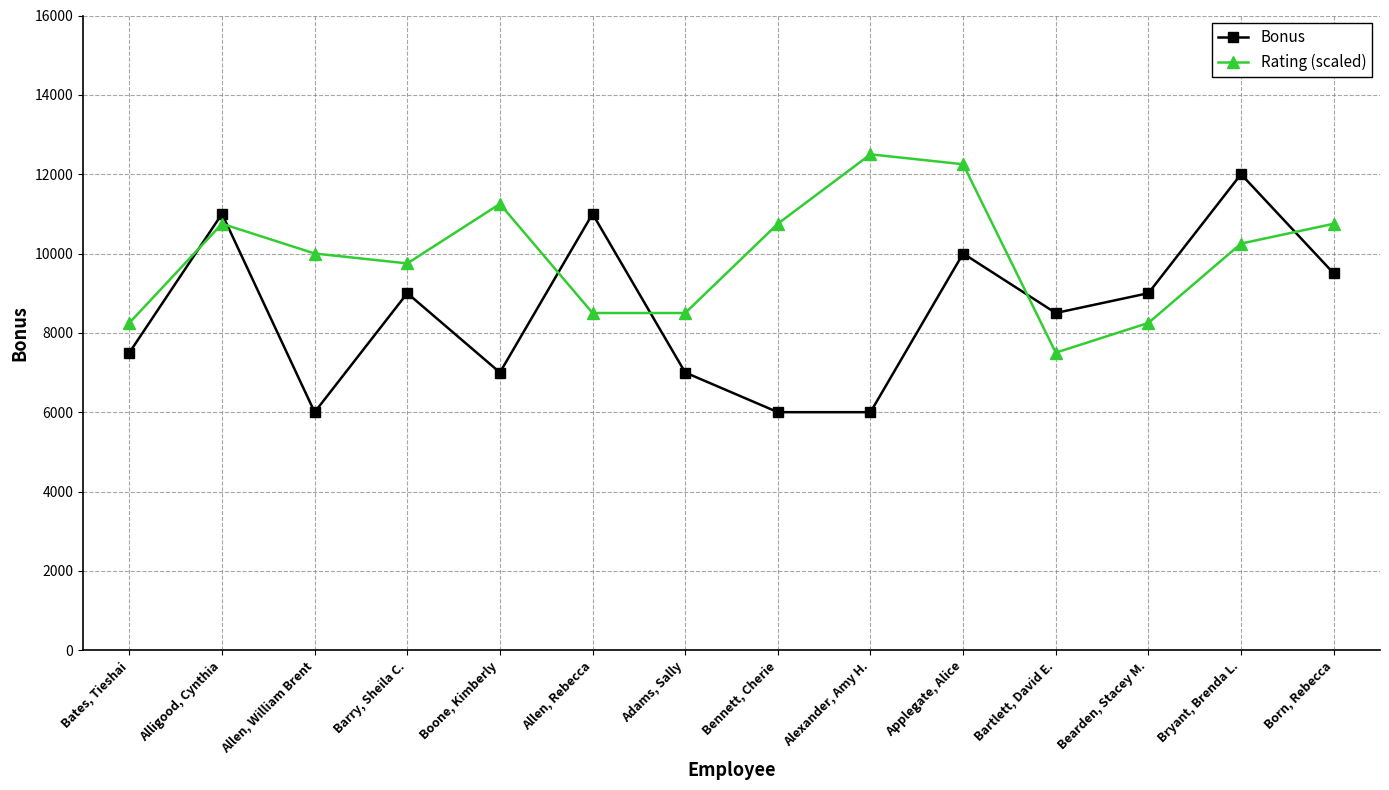

Where is the first local maximum for Rating (scaled)?

Alligood, Cynthia